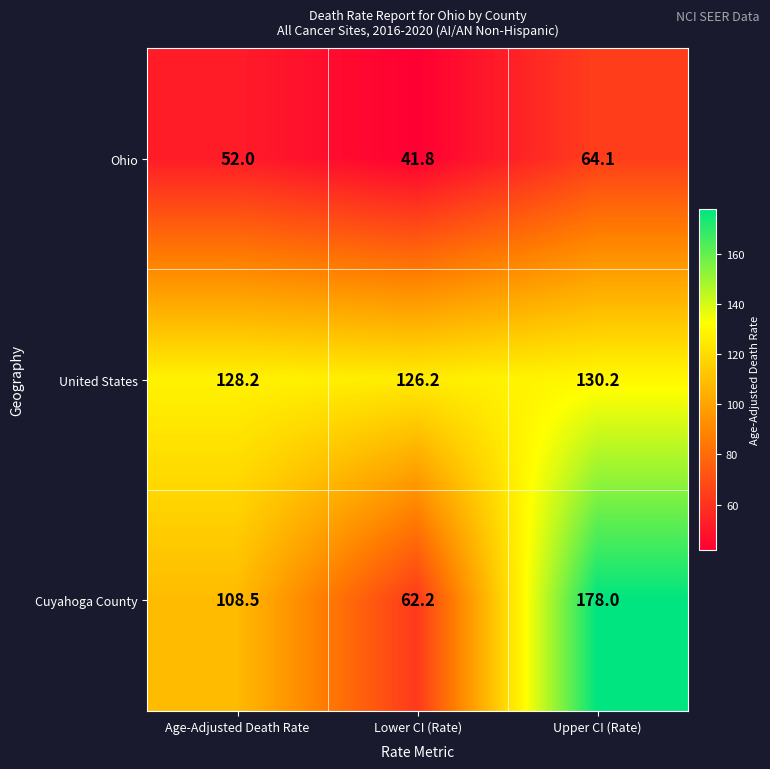

True or false: Cuyahoga County has a value of 178.0 at Upper CI (Rate).

True